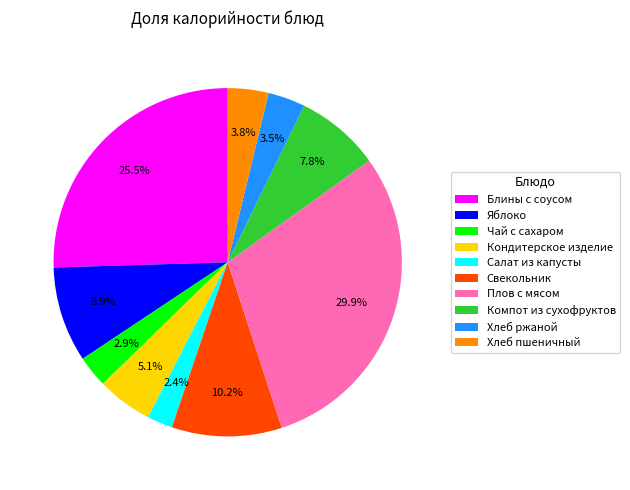

How many segments does this pie chart have?

10